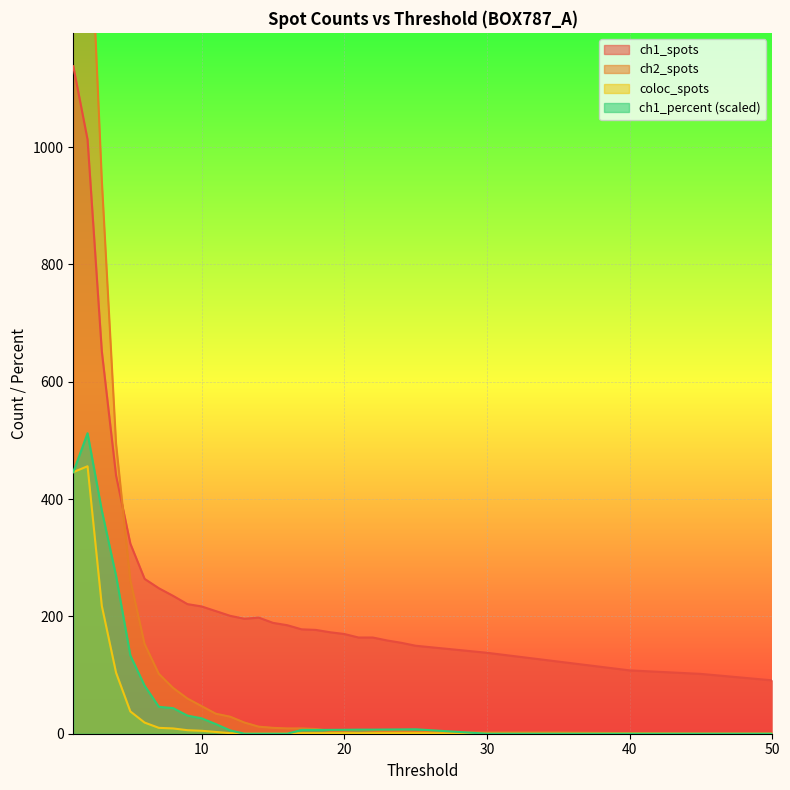

What is the maximum value shown in the chart?

1500.0